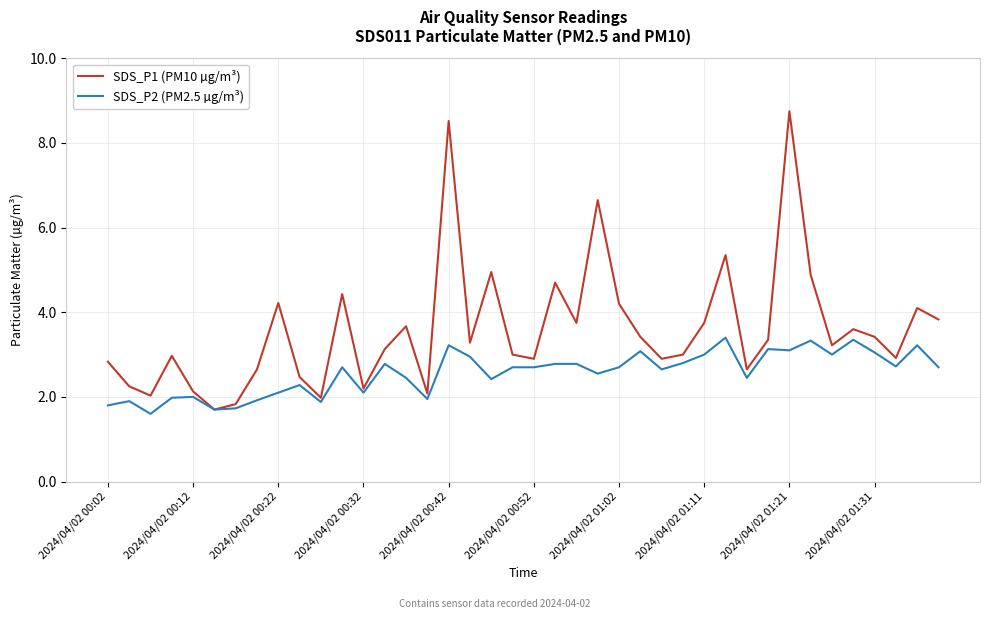

List the series in order of their overall mean, lowest first.

SDS_P2 (PM2.5 µg/m³), SDS_P1 (PM10 µg/m³)